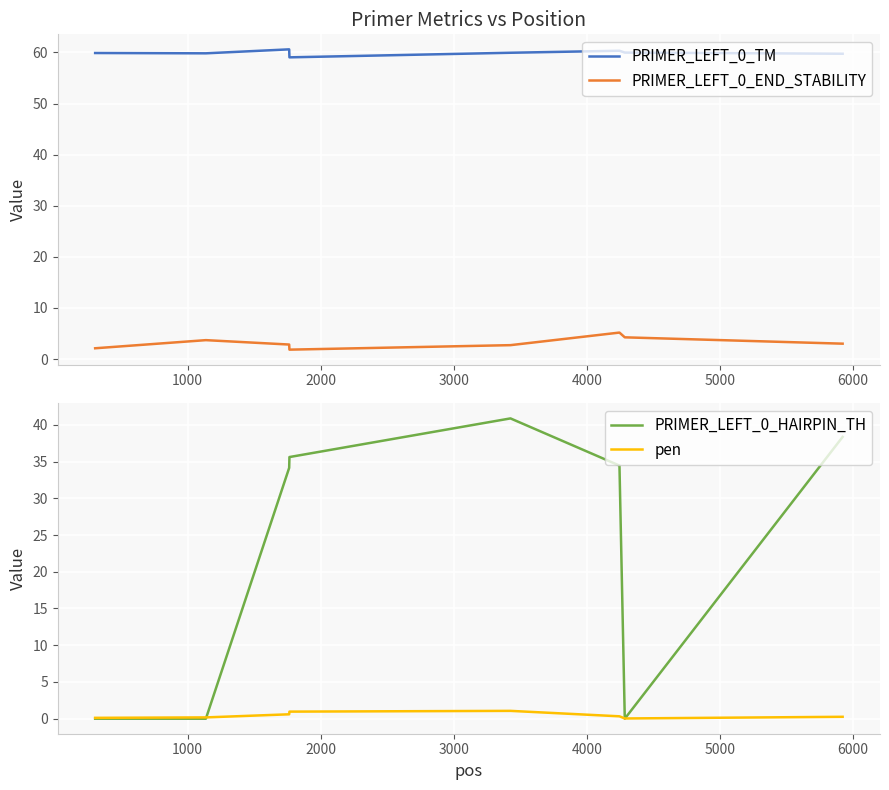

True or false: pen and PRIMER_LEFT_0_TM intersect in this chart.

False